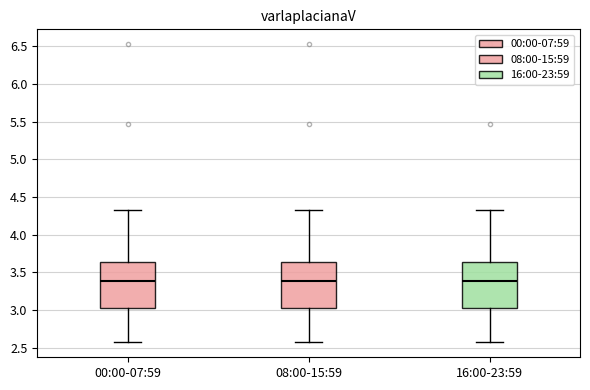

Where does the lower whisker of the box for 00:00-07:59 end on the y-axis? The values are not printed on the chart, so give them approximately, as read against the axis.

2.55